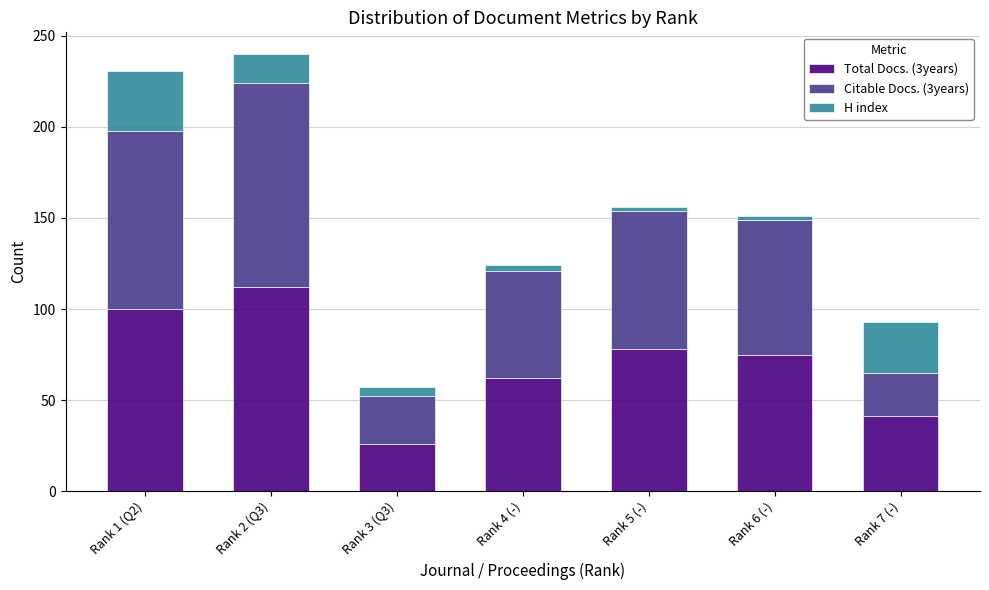

Reading right to left, what are the values for Total Docs. (3years)?

41	75	78	62	26	112	100